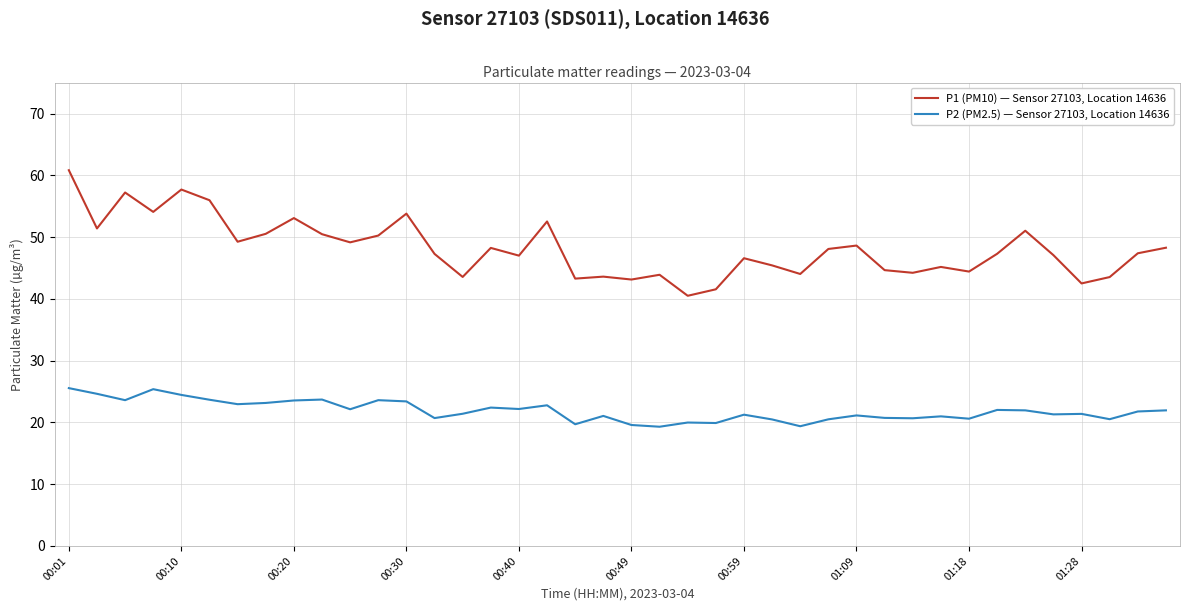

What is the minimum value for P1 (PM10) — Sensor 27103, Location 14636?

40.5